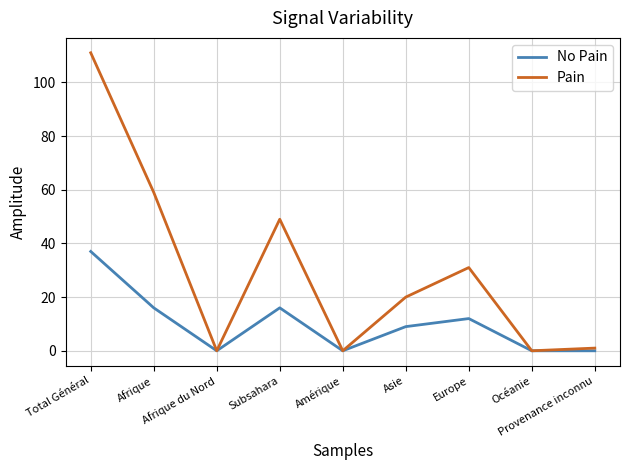

What position from the right is Subsahara?

6